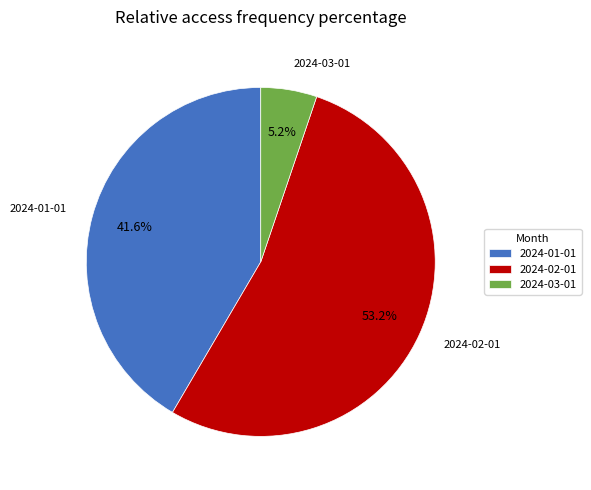

Combined, do 2024-02-01 and 2024-03-01 account for over 50%?

Yes